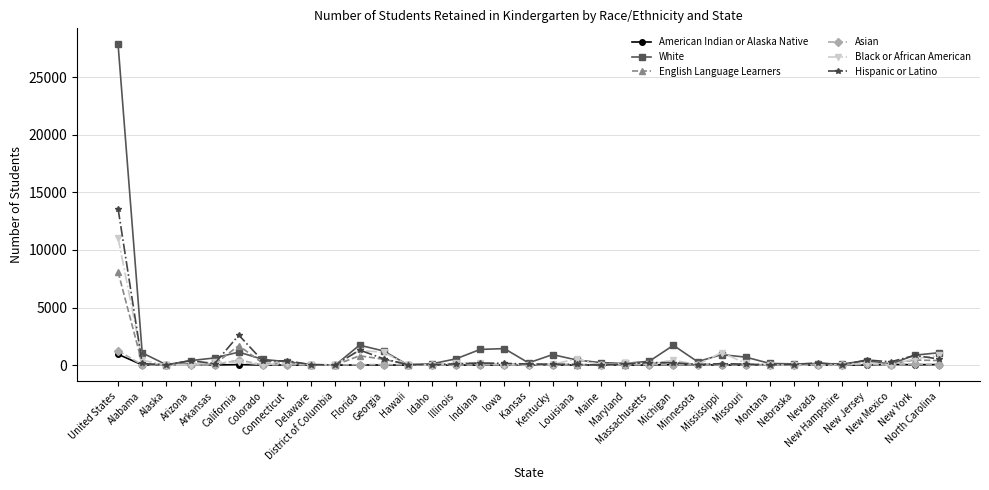

Which series has the largest range (max minus min)?

White